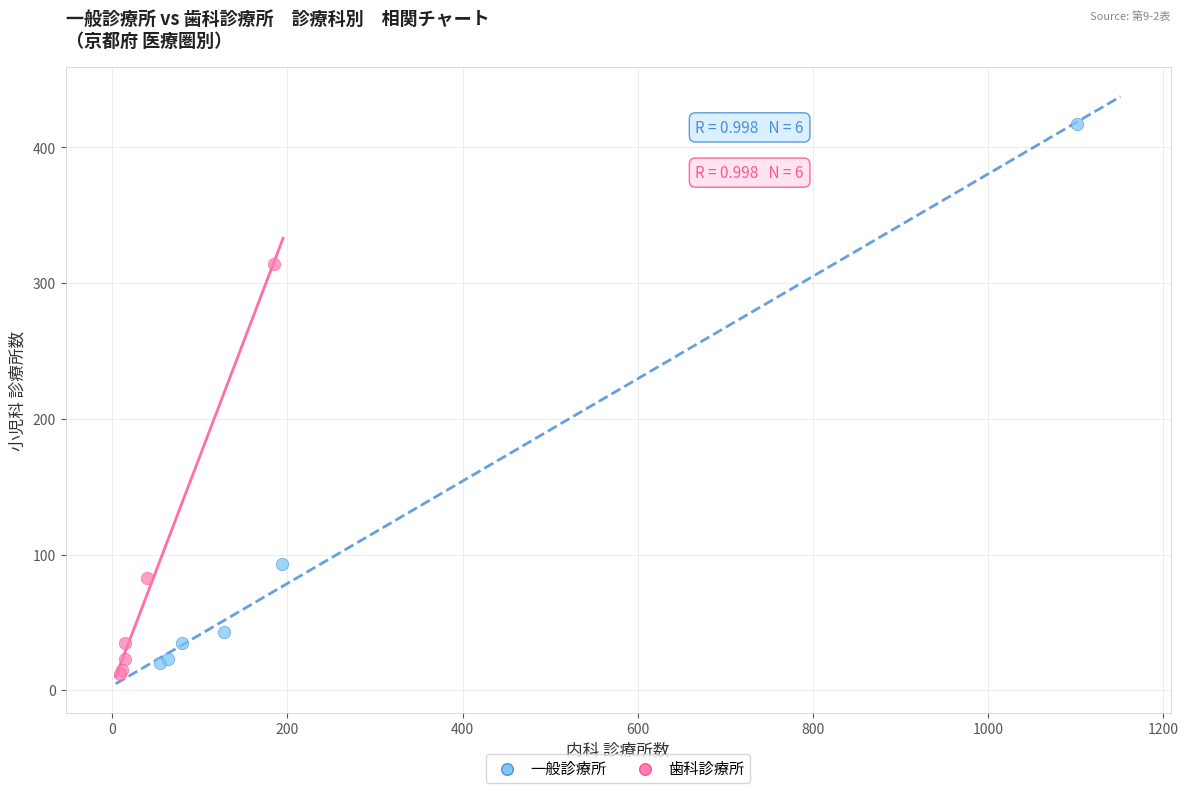

Which series has the widest spread of Y values?

一般診療所